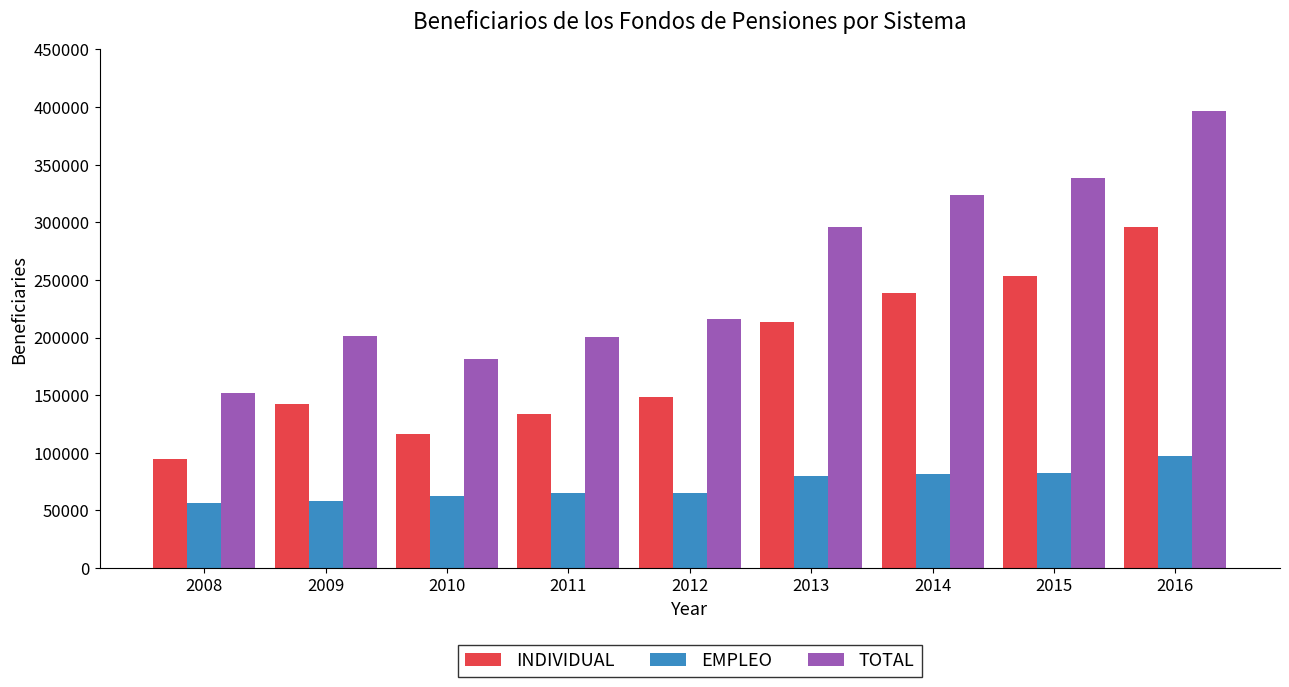

What is the total value across all series at 2015?

674537